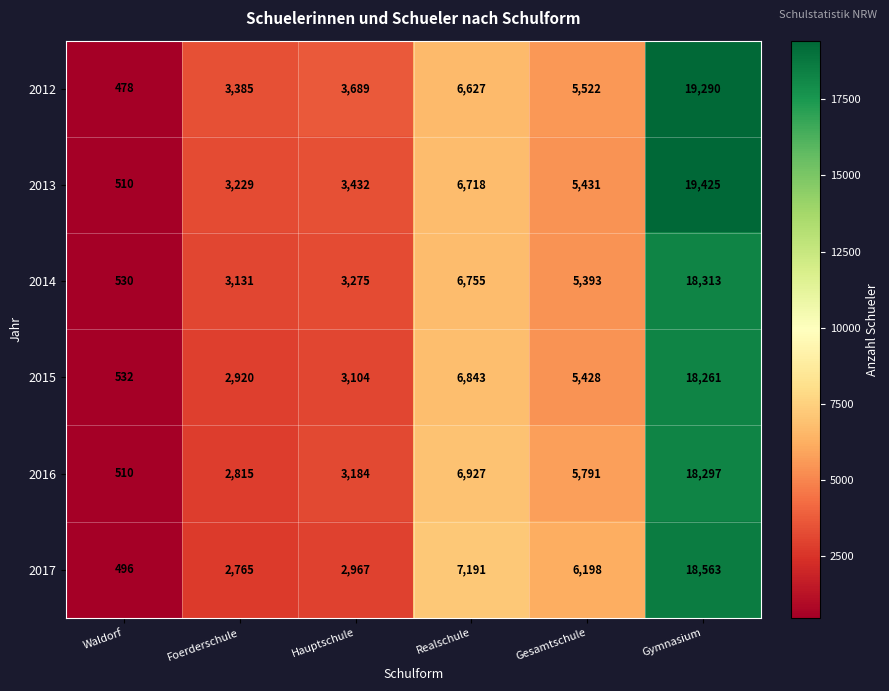

What is the sum of all 2015 values?

37088